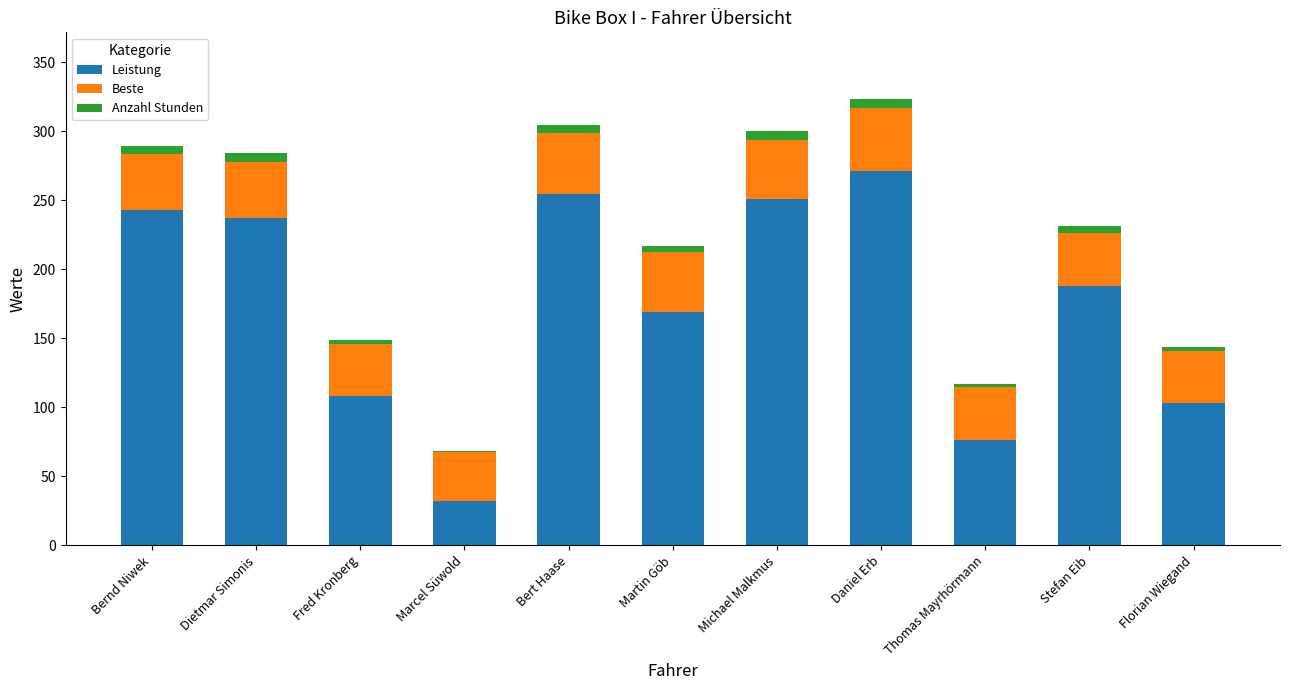

Which category has the highest value in the Leistung series?

Daniel Erb